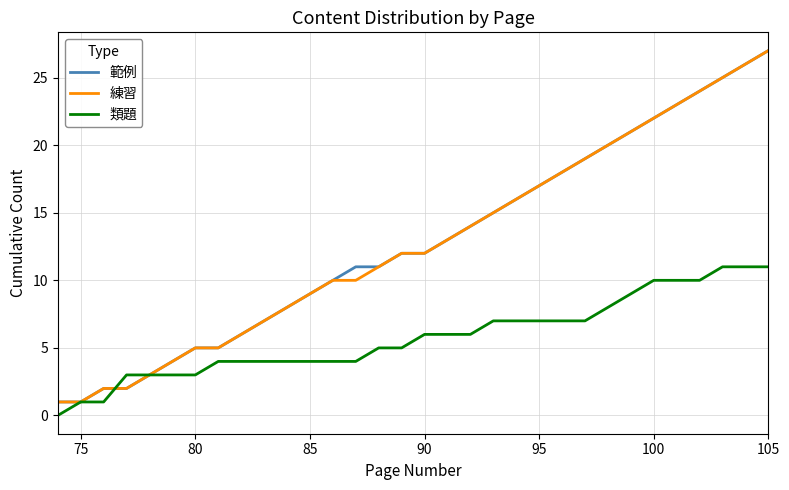

How many distinct data groups are displayed?

3